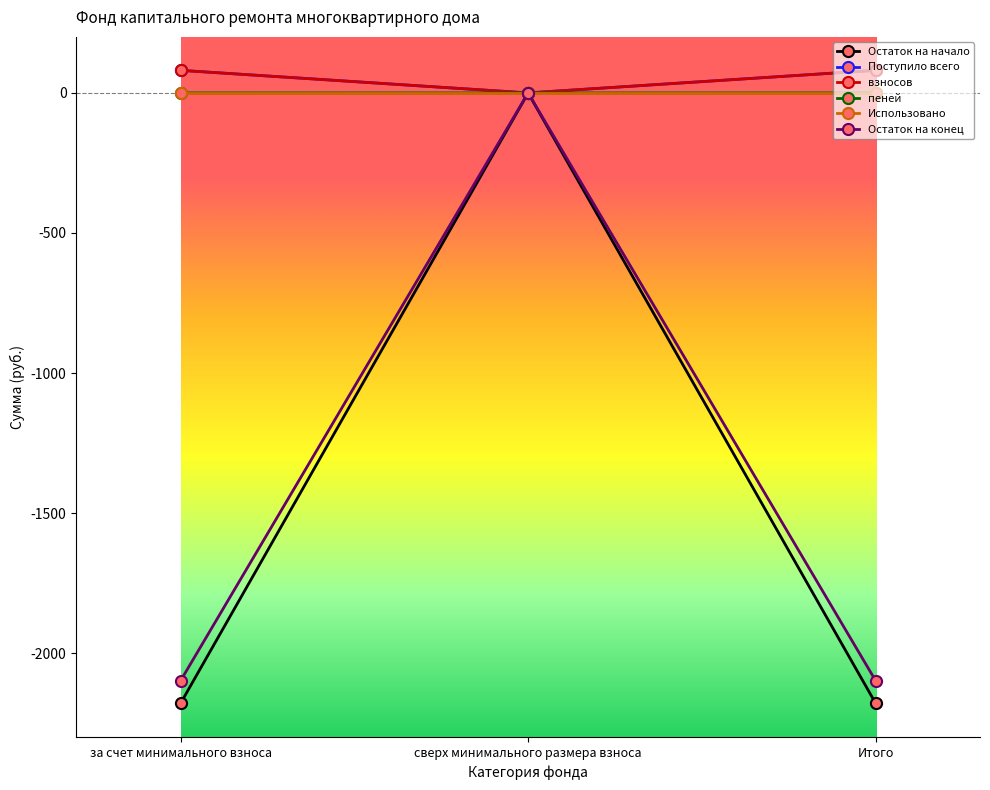

What is the maximum value shown in the chart?

80.7